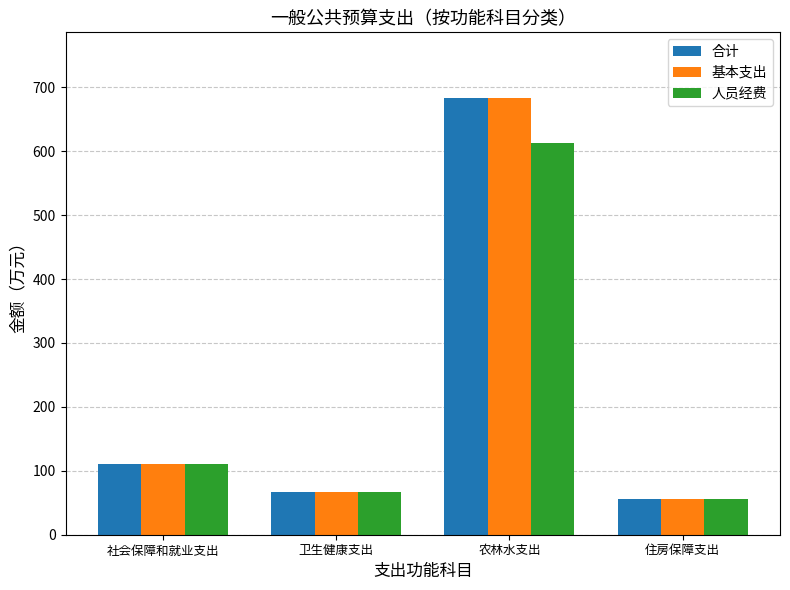

What are all the series names shown in the legend?

合计, 基本支出, 人员经费